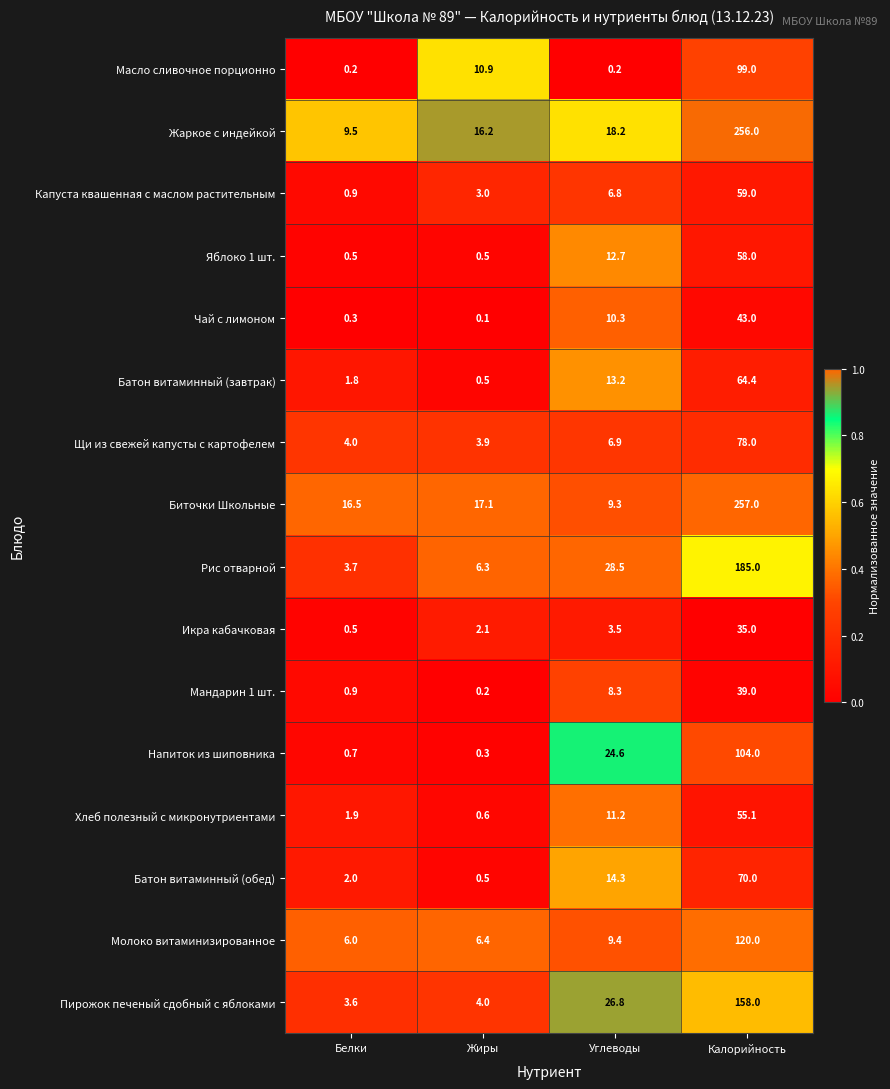

Is the value of Масло сливочное порционно at Белки greater than the value of Капуста квашенная с маслом растительным at Калорийность?

No